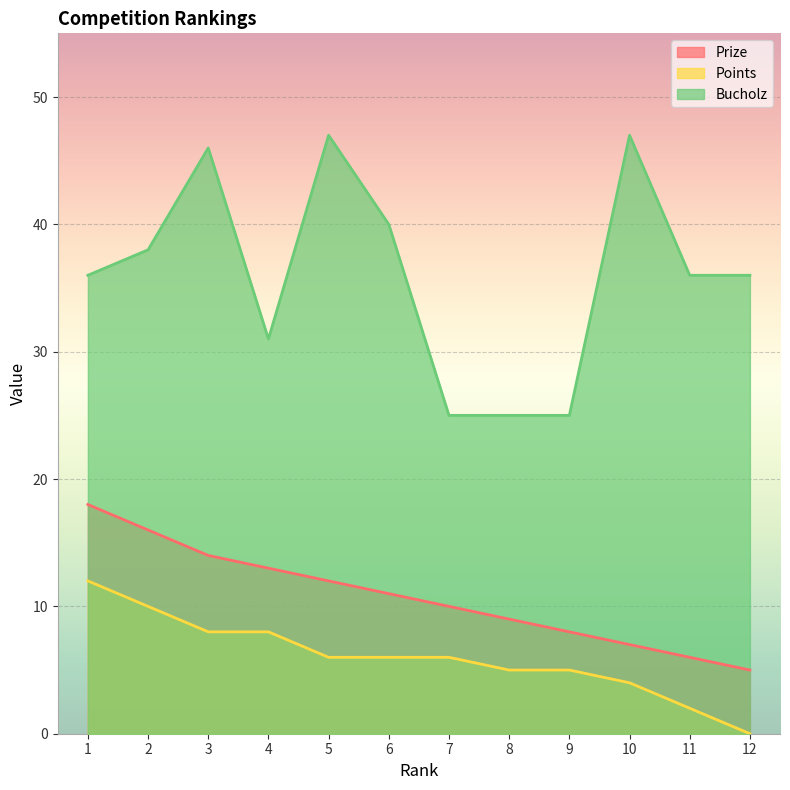

Which series has the largest range (max minus min)?

Bucholz